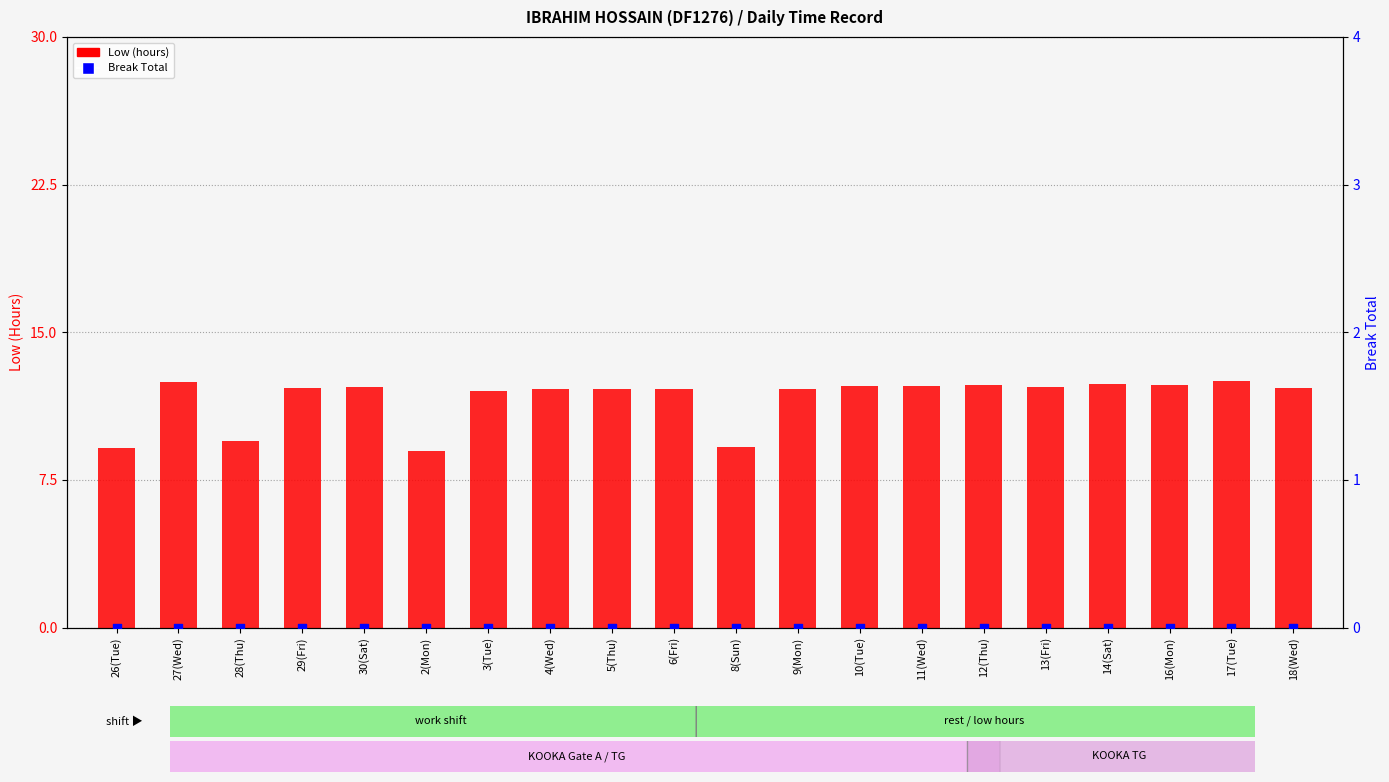

What are all the series names shown in the legend?

Low, Break Total